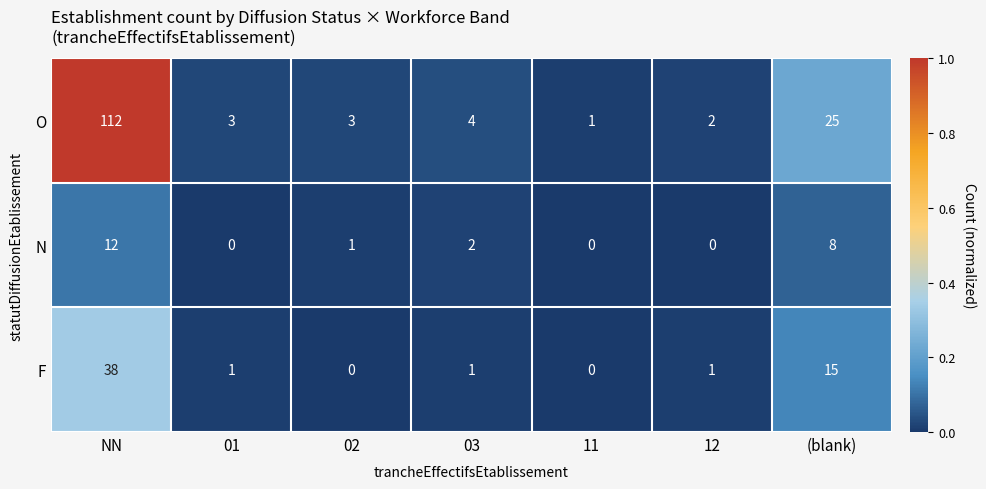

At which category is the sum across all series the highest?

NN